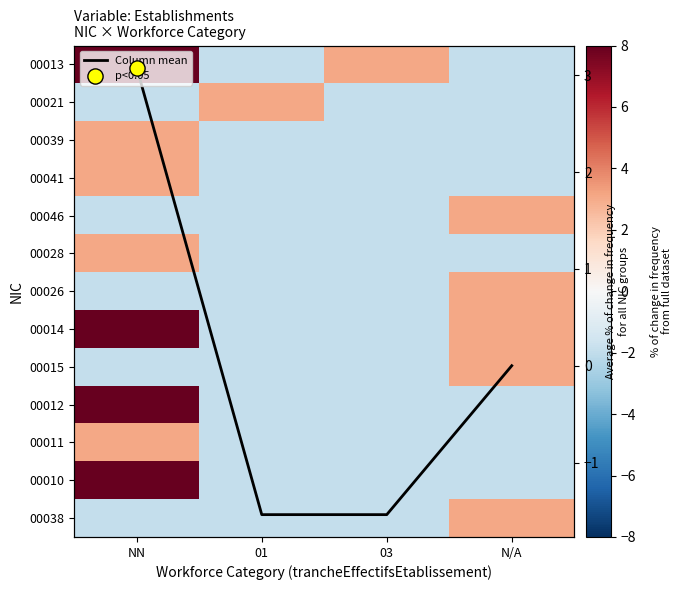

The value of 00038 at 01 is -1.9. True or false?

True